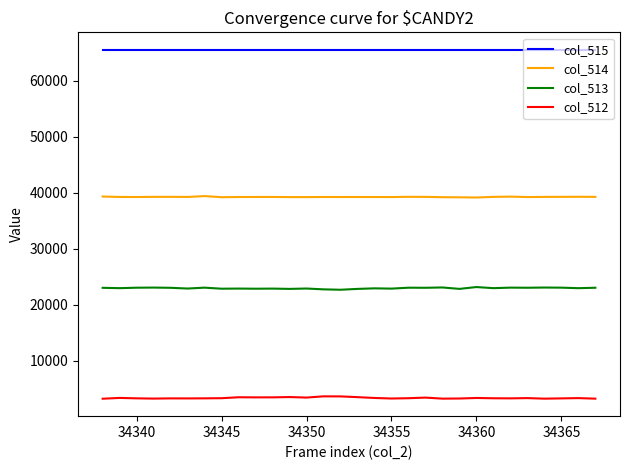

In col_514, how many points are lower than both neighbors (excluding endpoints)?

8